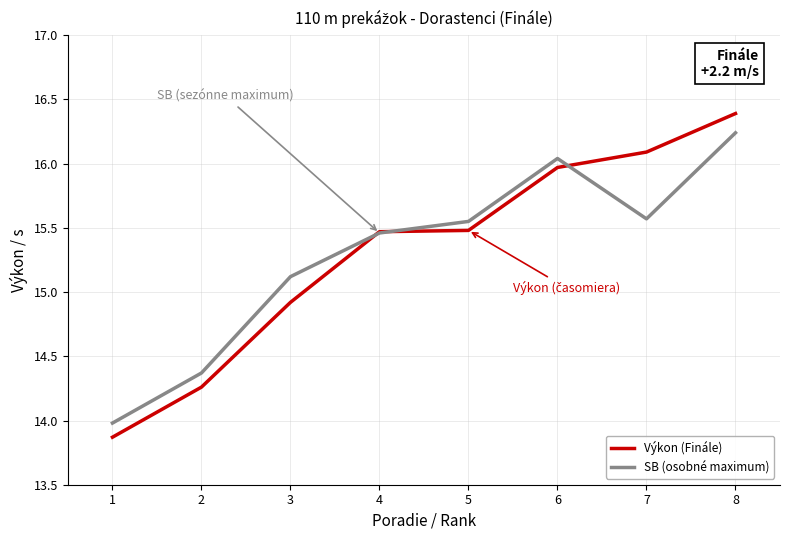

Read the Výkon (Finále) value at 8.

16.4